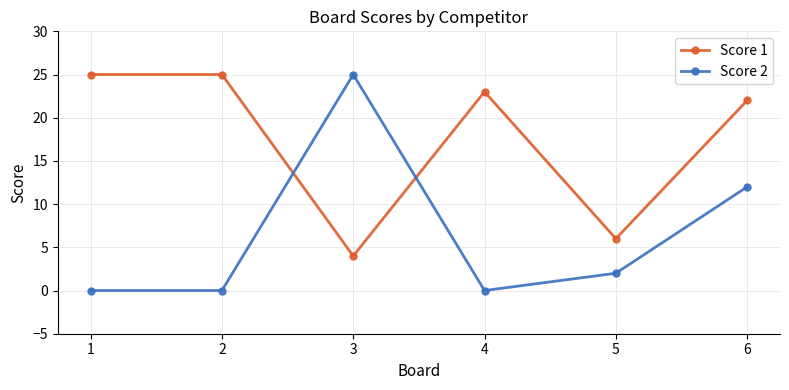

Count the number of data series in this chart.

2